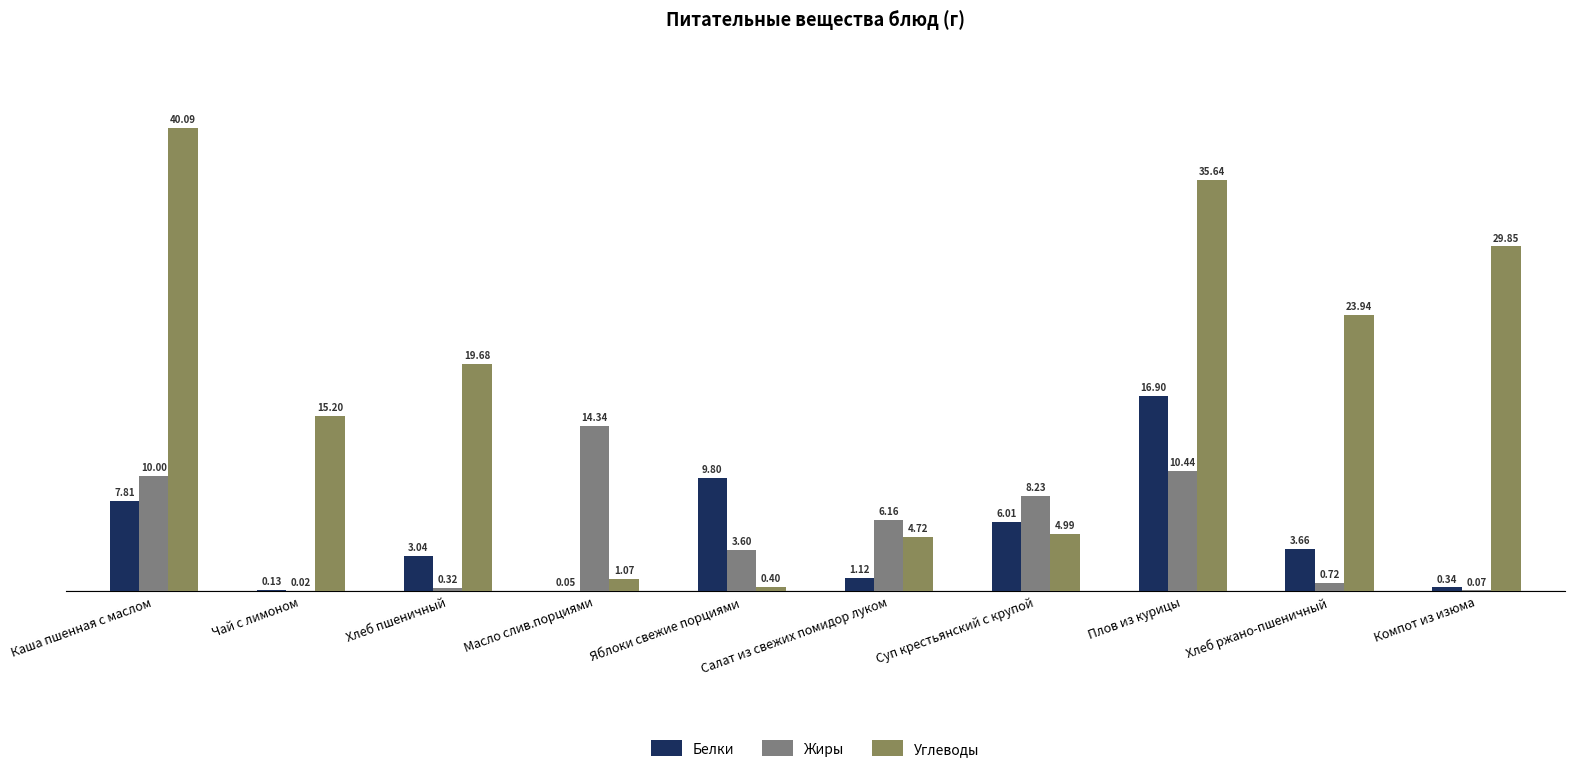

Which series has the largest total across all categories?

Углеводы